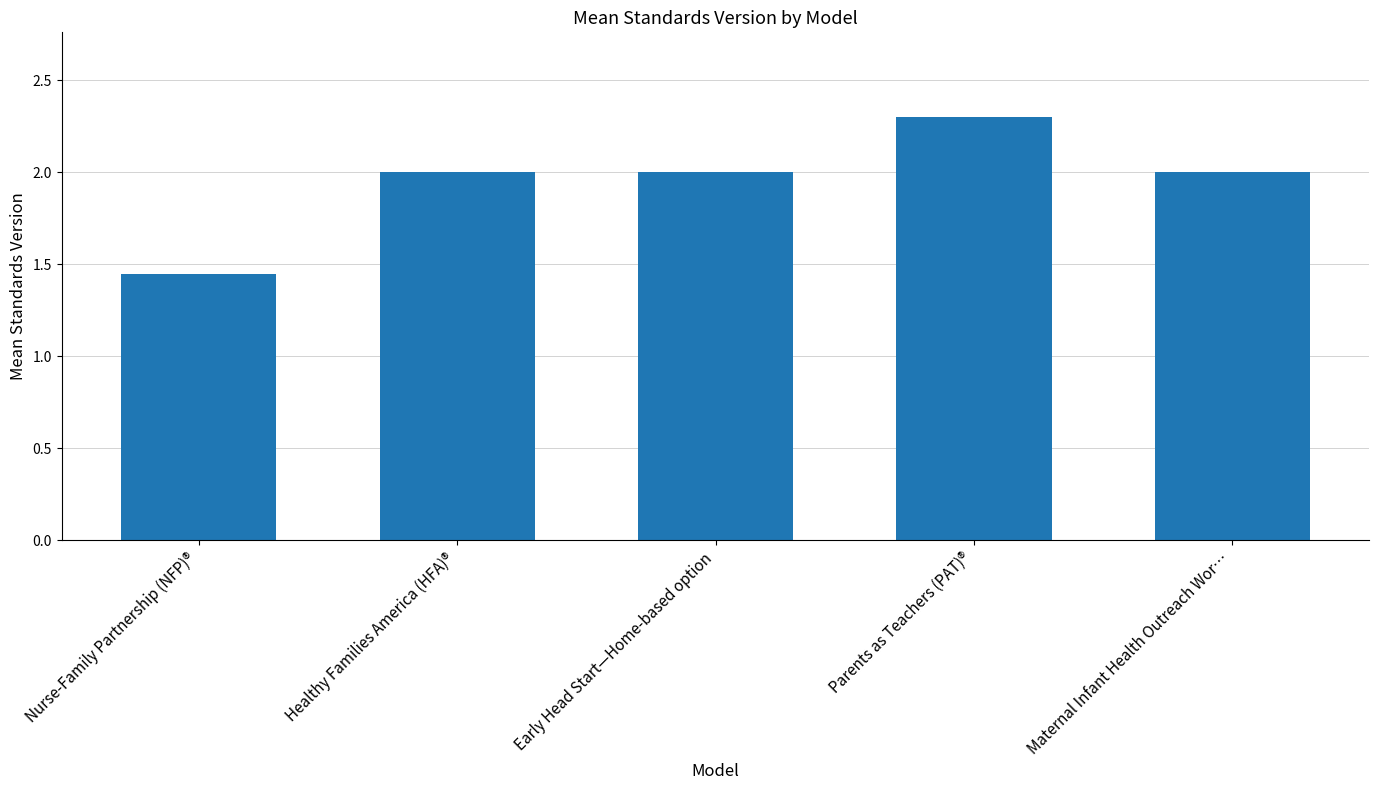

What position from the left is Parents as Teachers (PAT)®?

4